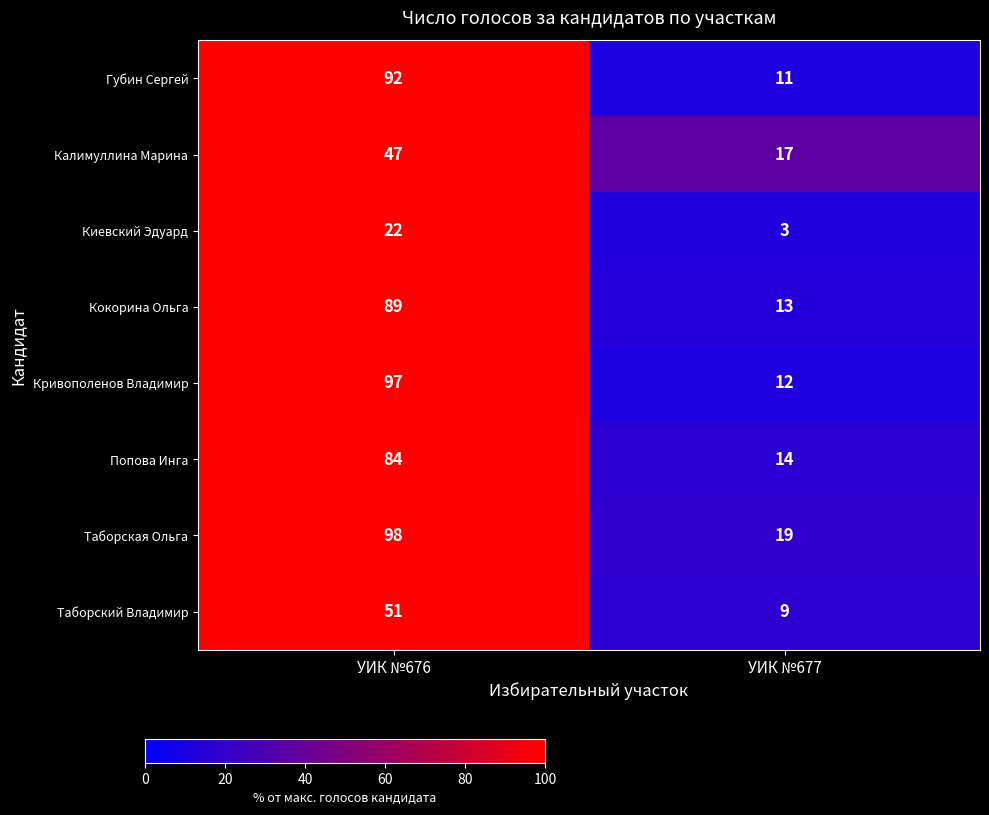

Is it true that Киевский Эдуард equals 29 at УИК №676?

False